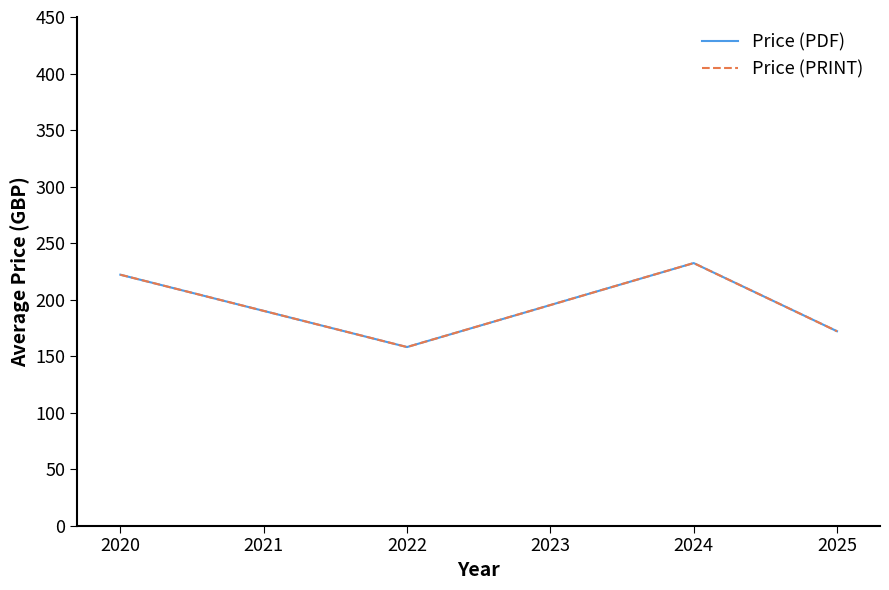

What is the minimum value shown in the chart?

158.0